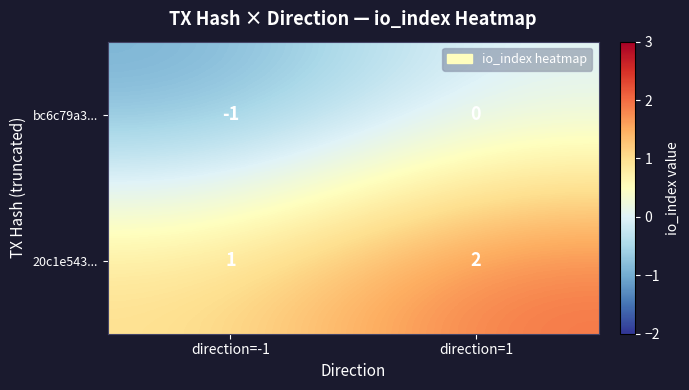

What is the maximum value shown in the chart?

2